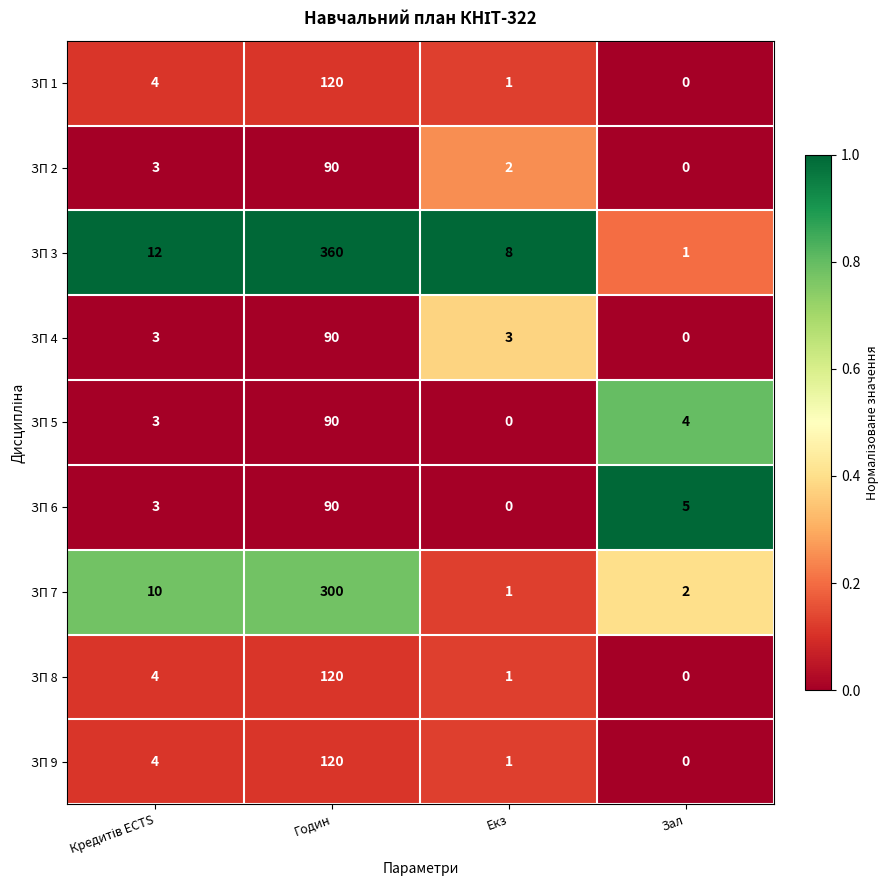

What is the difference between the ЗП 4 values at Годин and Зал?

90